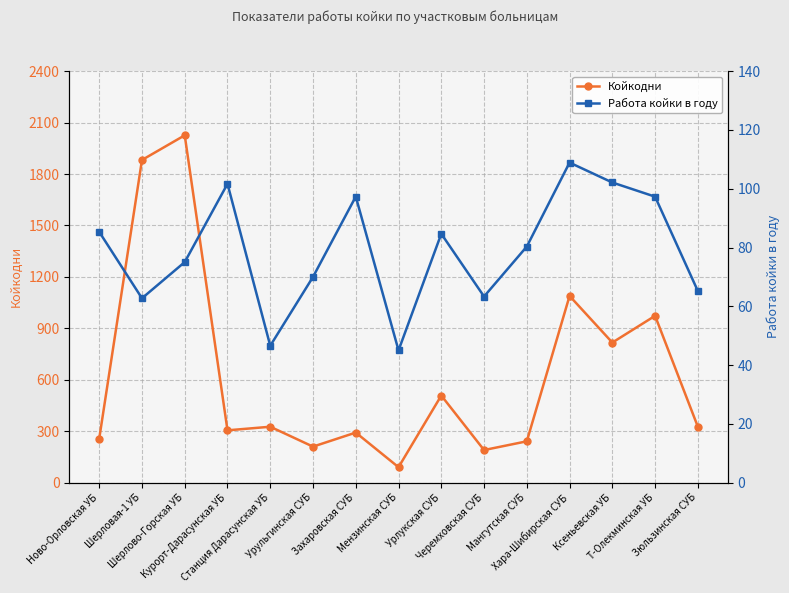

Reading left to right, extract all data points from this chart.

Койкодни: 256.0	1882.0	2026.0	305.0	326.0	210.0	292.0	90.0	508.0	190.0	241.0	1089.0	817.0	973.0	326.0
Работа койки в году: 85.3	62.7	75.0	101.7	46.6	70.0	97.3	45.0	84.7	63.3	80.3	108.9	102.1	97.3	65.2